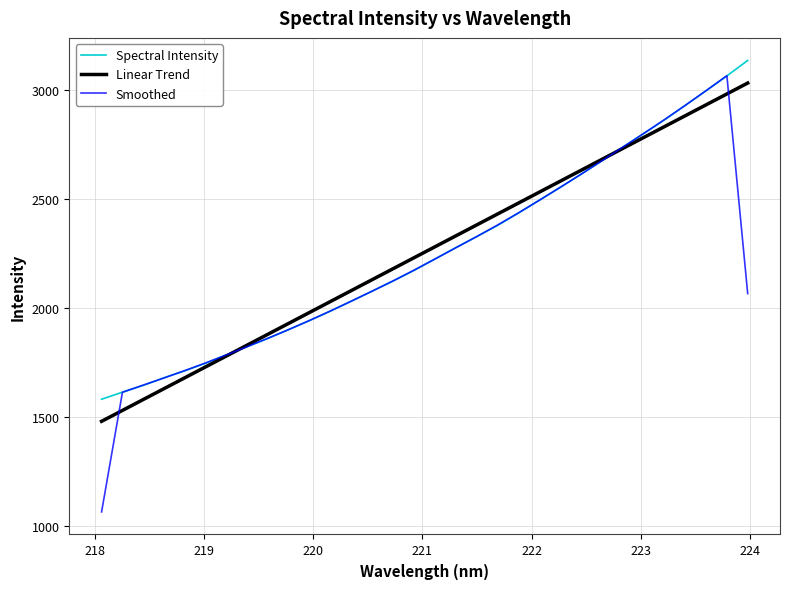

Which series has the largest range (max minus min)?

Smoothed